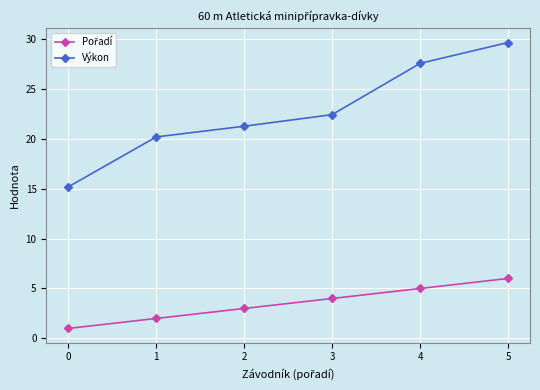

Which series changed the most between 1 and 5?

Výkon